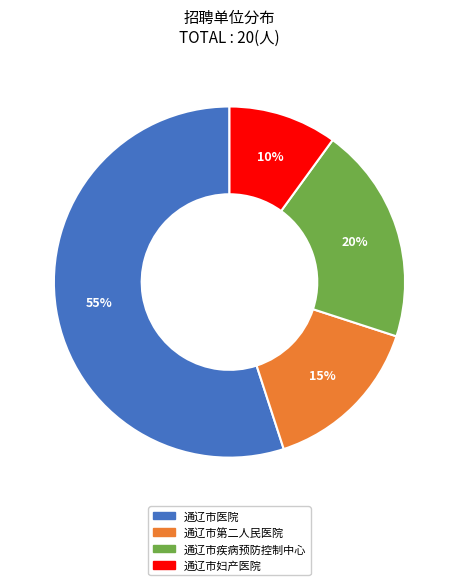

To the nearest percent, what is the difference between the largest and smallest slice percentages?

45%